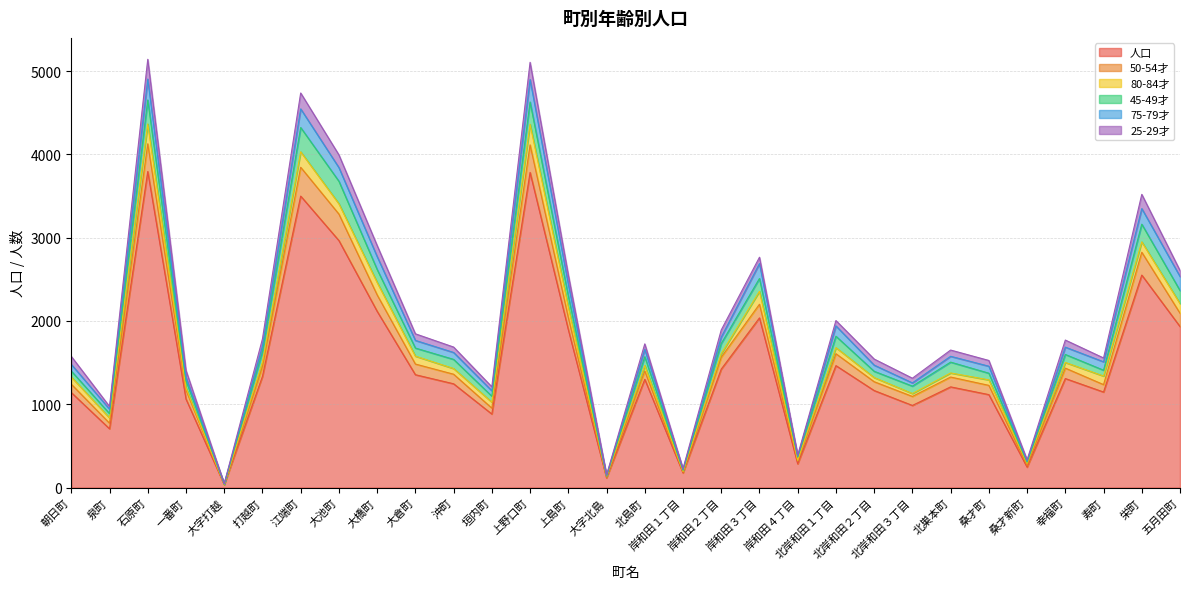

What is the maximum value for 人口?

3794